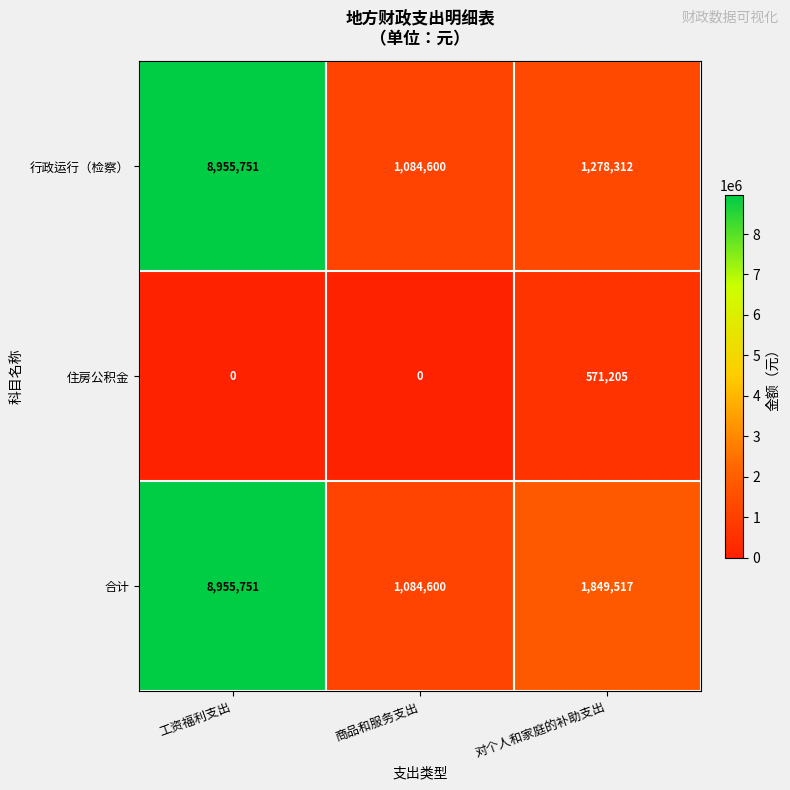

Rank the series at 对个人和家庭的补助支出 from highest to lowest value.

合计, 行政运行（检察）, 住房公积金